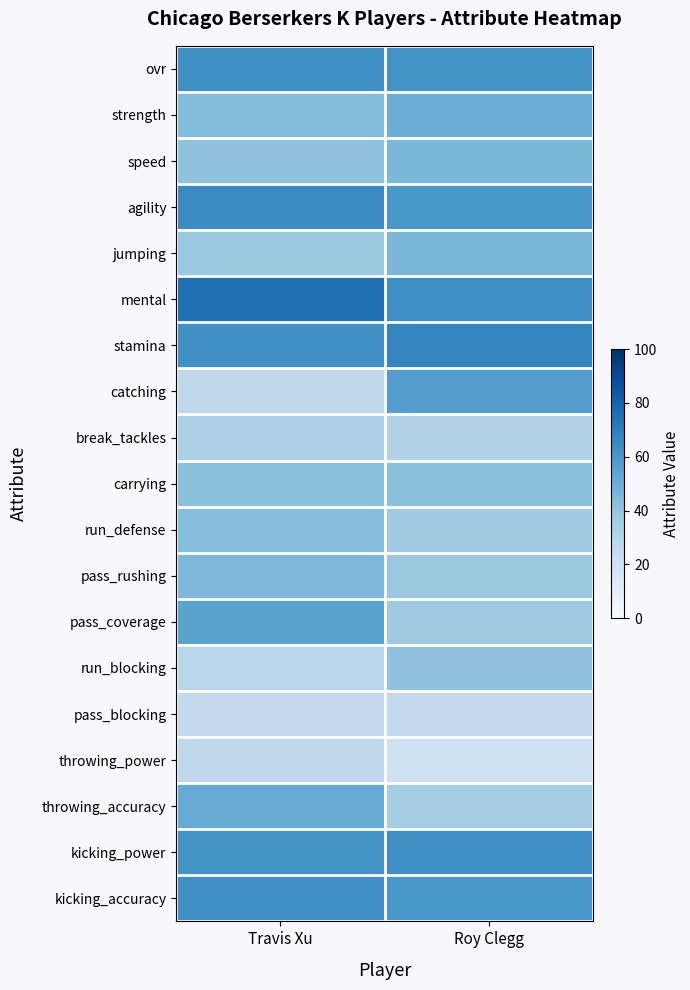

How many series are shown in this chart?

19